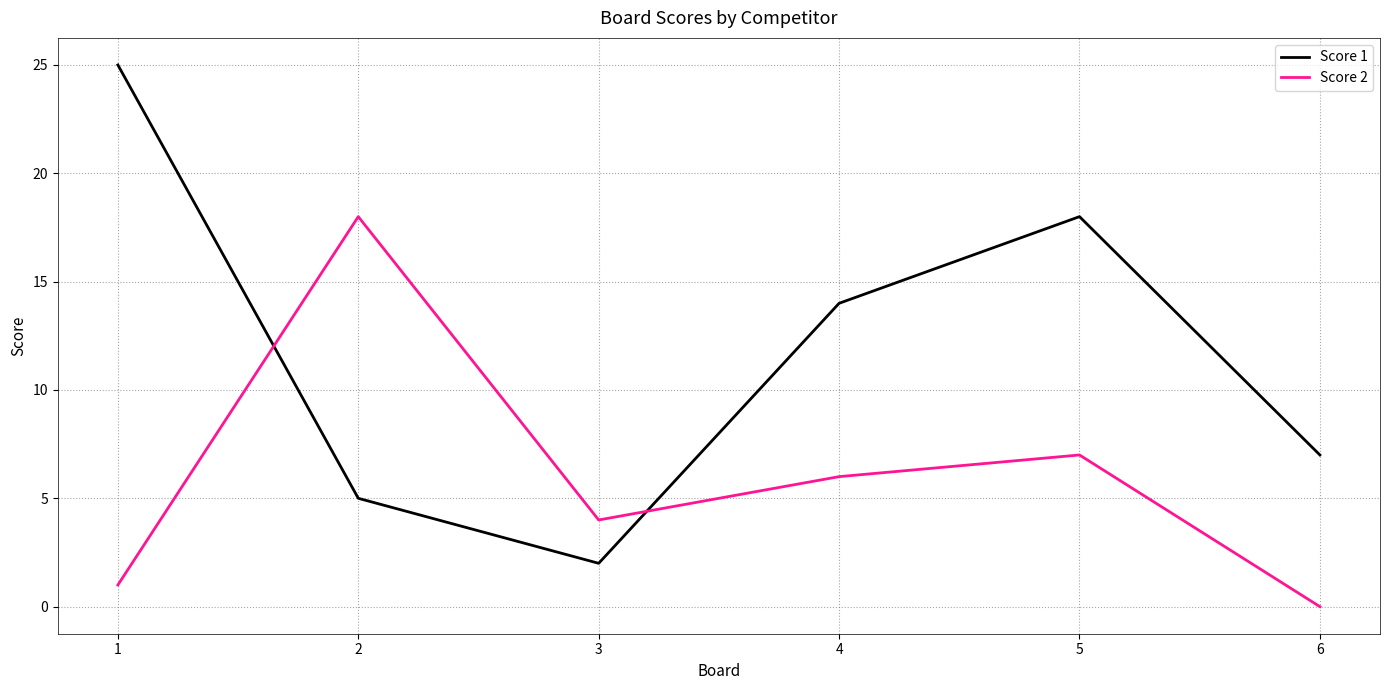

True or false: Score 1 and Score 2 intersect in this chart.

True